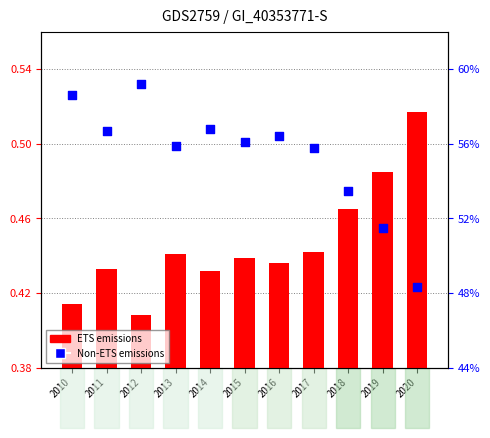

At which category is the sum across all series the highest?

2010